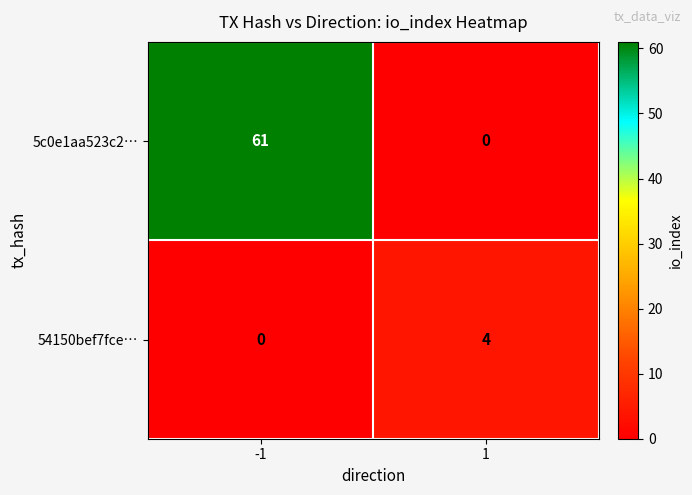

Which series changed the most between -1 and 1?

5c0e1aa523c2…